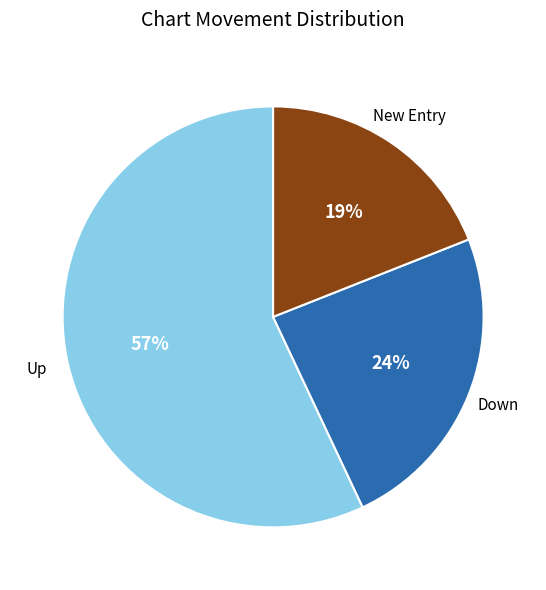

Is there any slice that represents more than half of the pie?

Yes